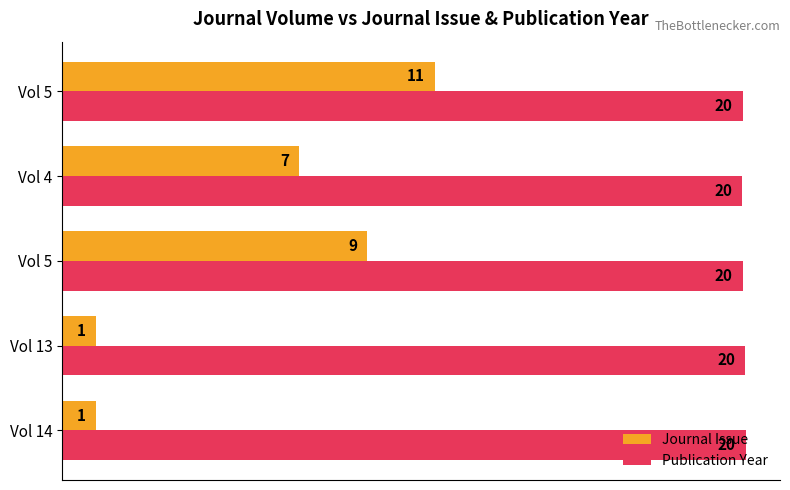

How many distinct data groups are displayed?

2